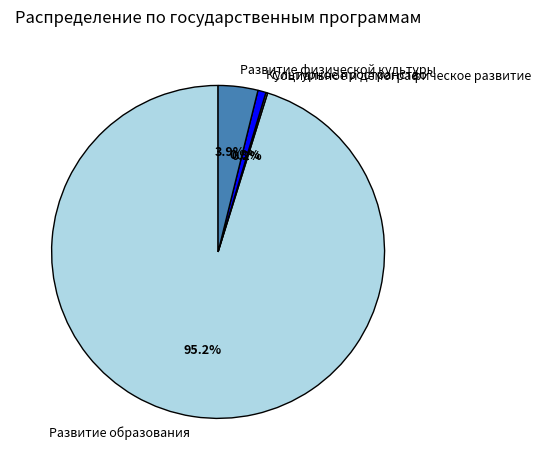

Is it true that Культурное пространство is 15% of the pie?

False